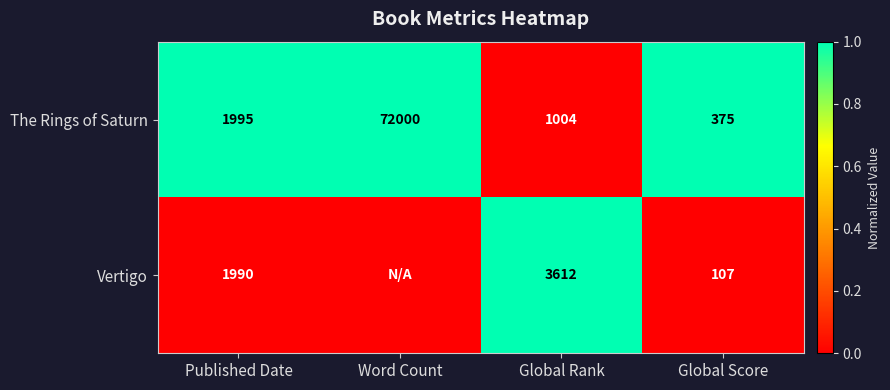

What is the spread (max minus min) of values at Published Date?

5